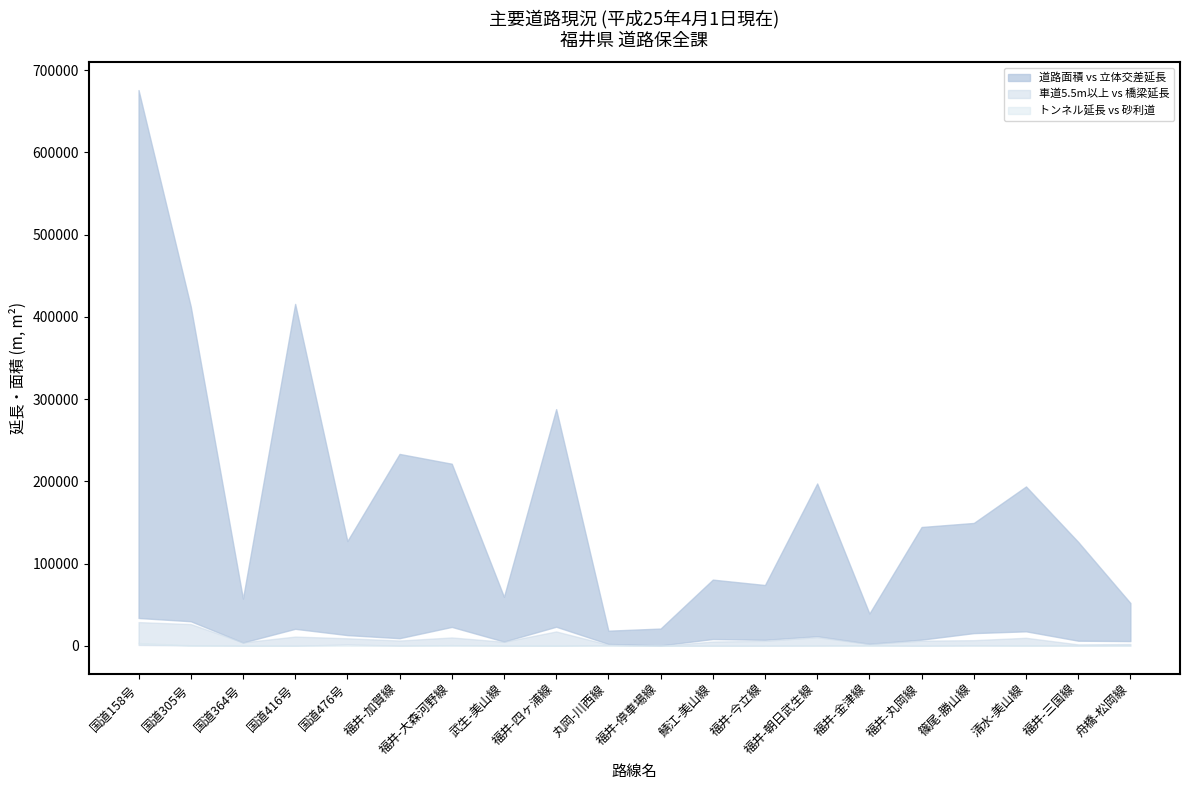

What is the total value across all series at 舟橋-松岡線?

60321